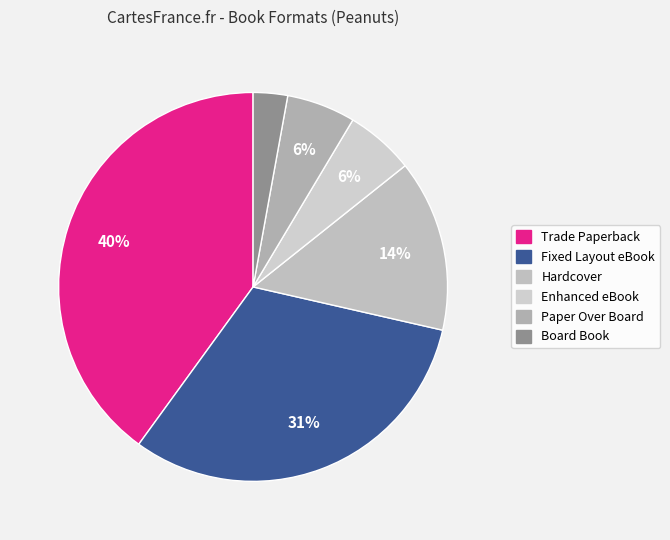

To the nearest percent, what is the average slice percentage?

17%